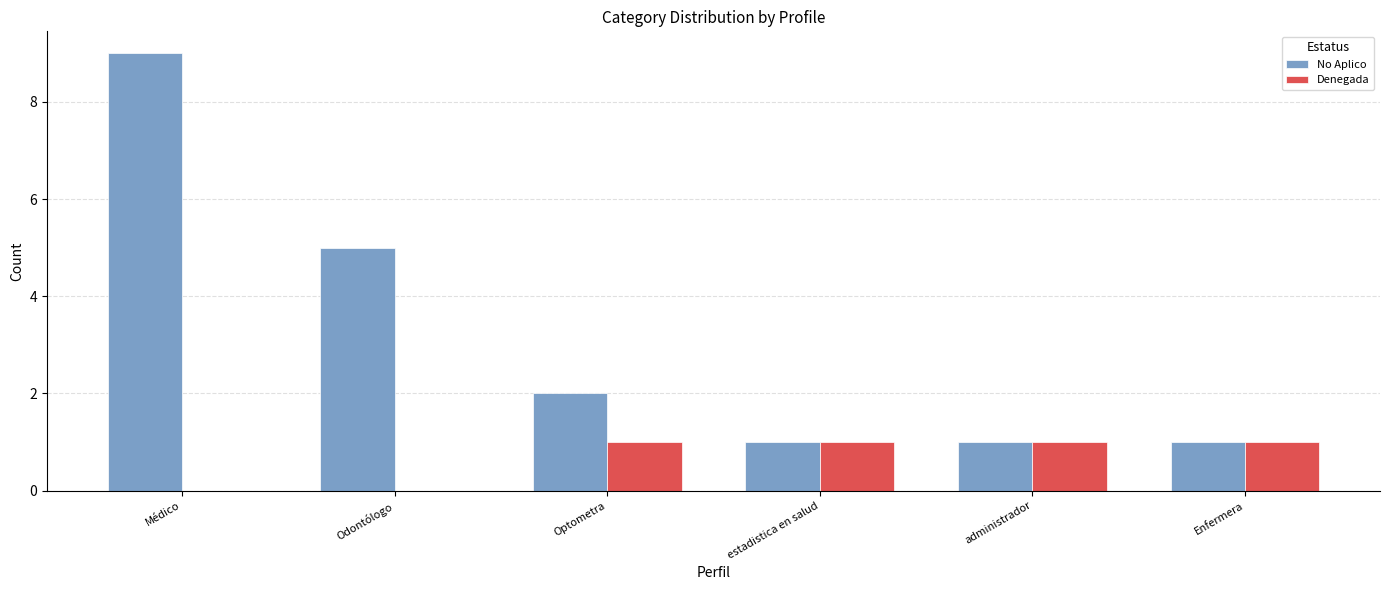

Is it true that No Aplico equals 0 at estadistica en salud?

False